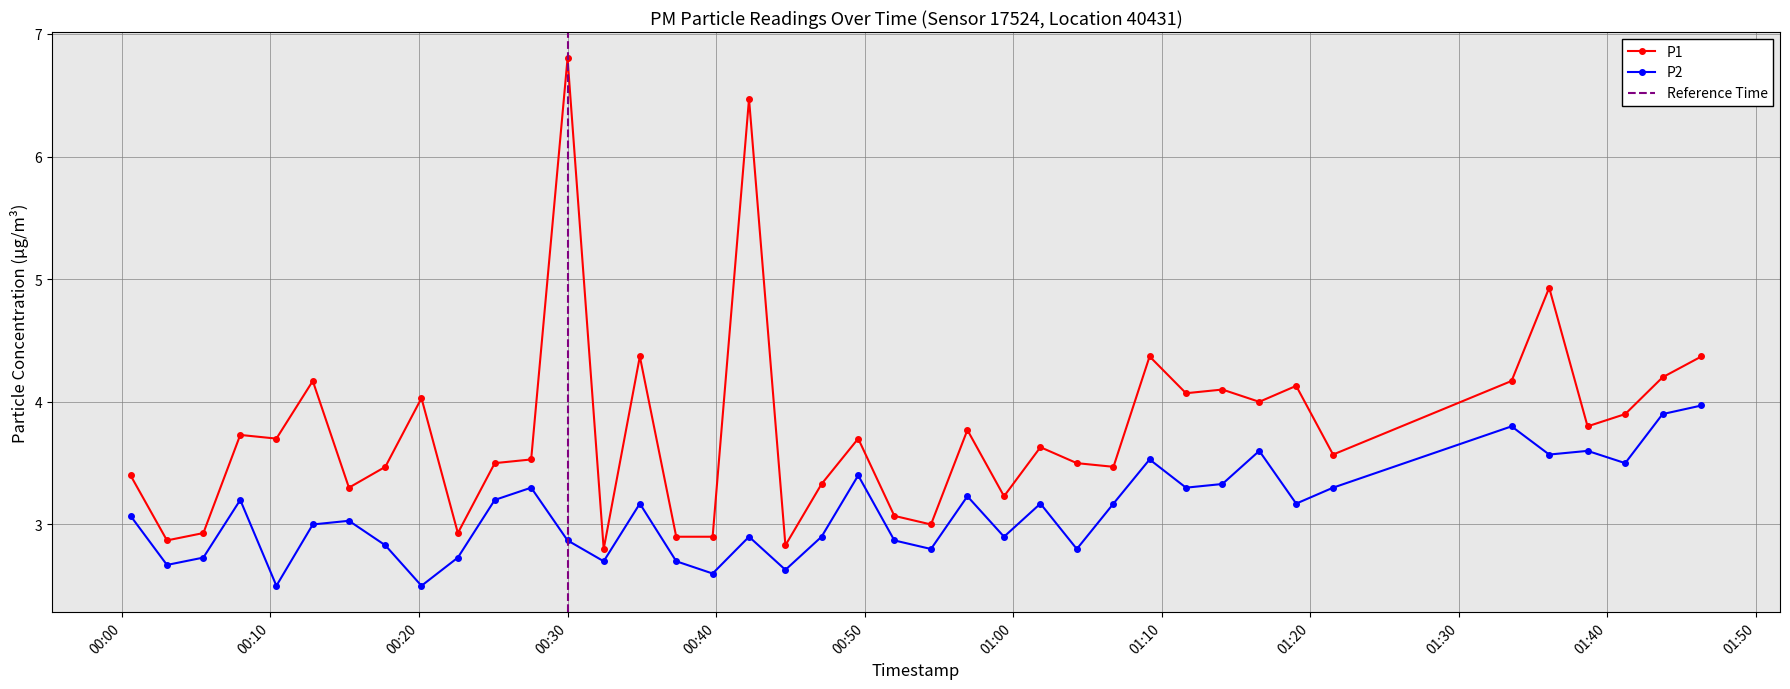

How many lines are shown in the chart?

2